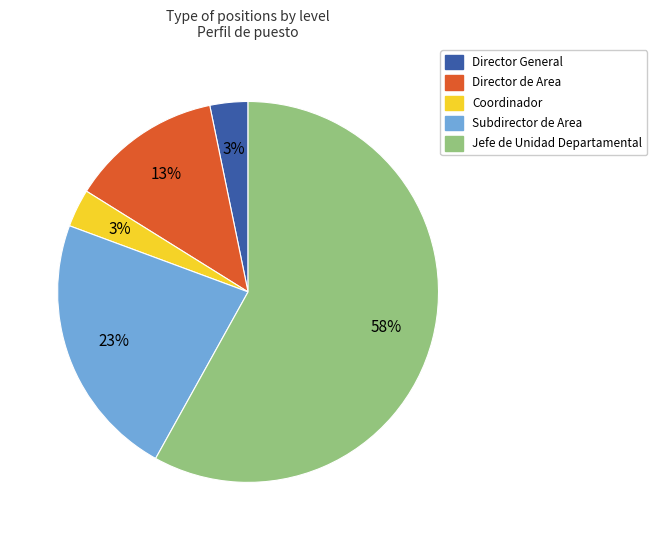

Do Director General and Director de Area together represent more than half of the pie?

No